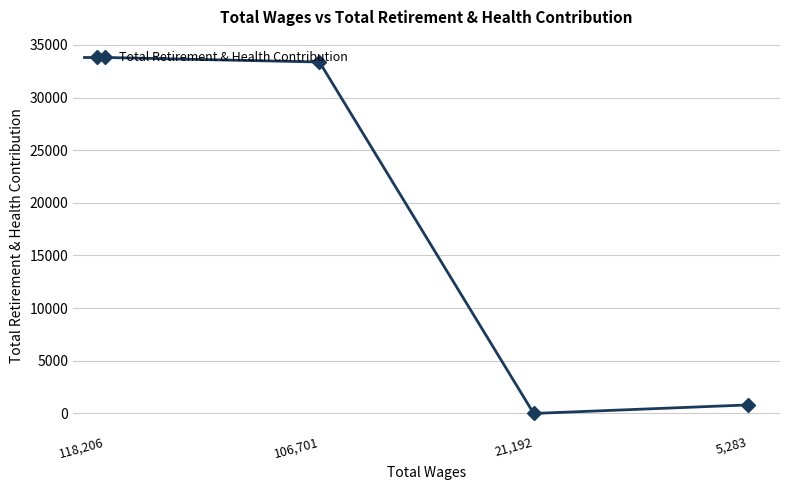

What is the sum of all values?

67981